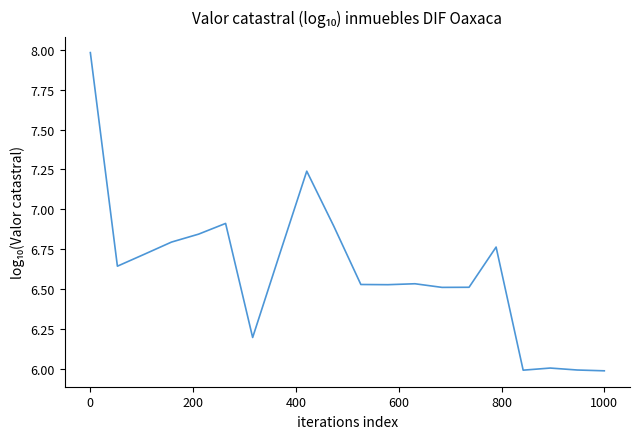

What is the greatest value displayed?

8.0